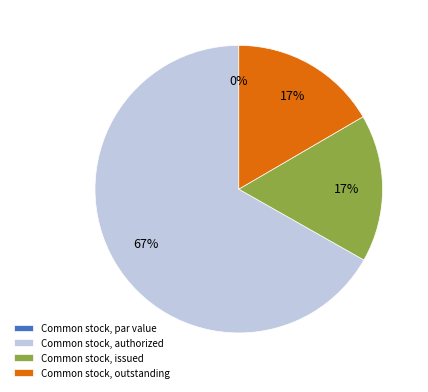

How many segments does this pie chart have?

4